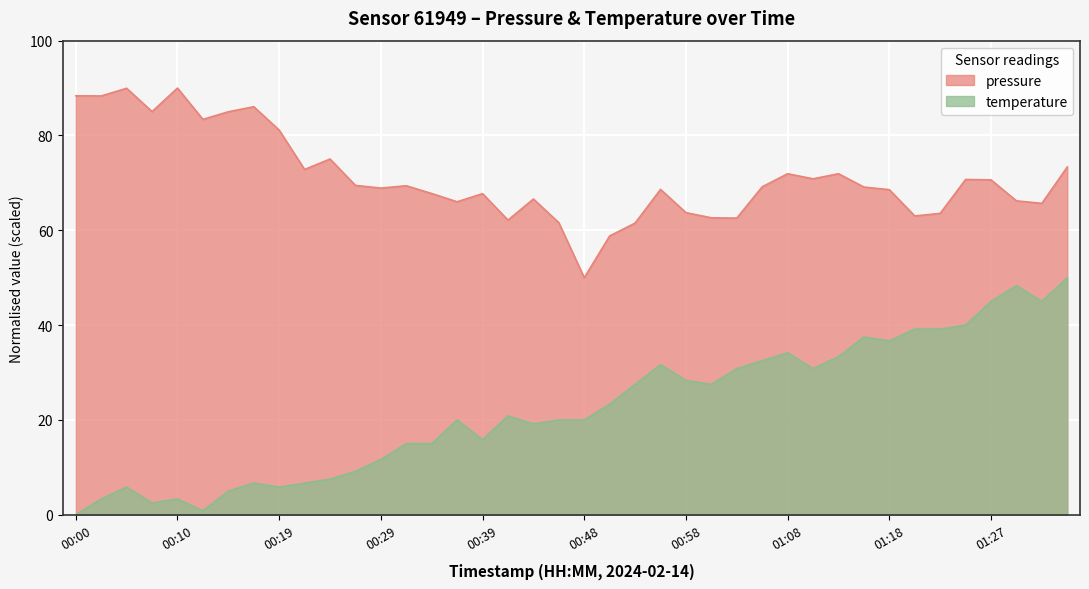

At which label is pressure closest to 70?

00:27